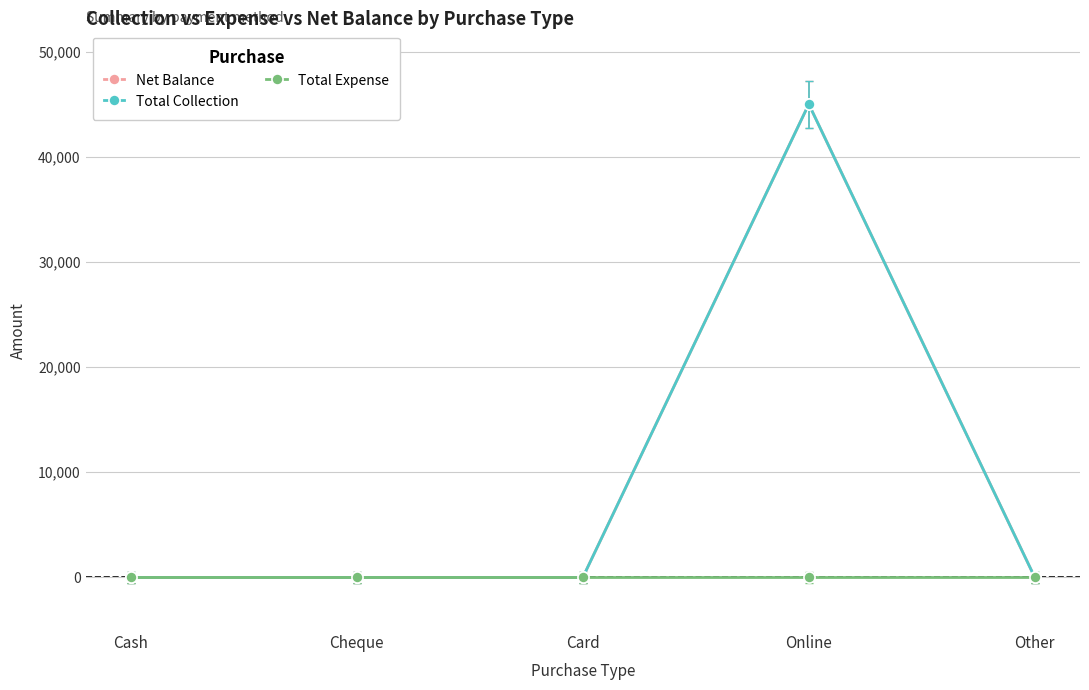

Reading right to left, what are all the values shown in this chart?

Net Balance: 0	45000	0	0	0
Total Collection: 0	45000	0	0	0
Total Expense: 0	0	0	0	0